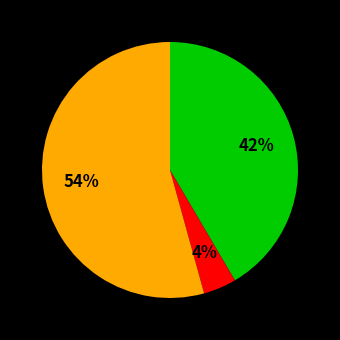

To the nearest percent, what is the average slice percentage?

33%